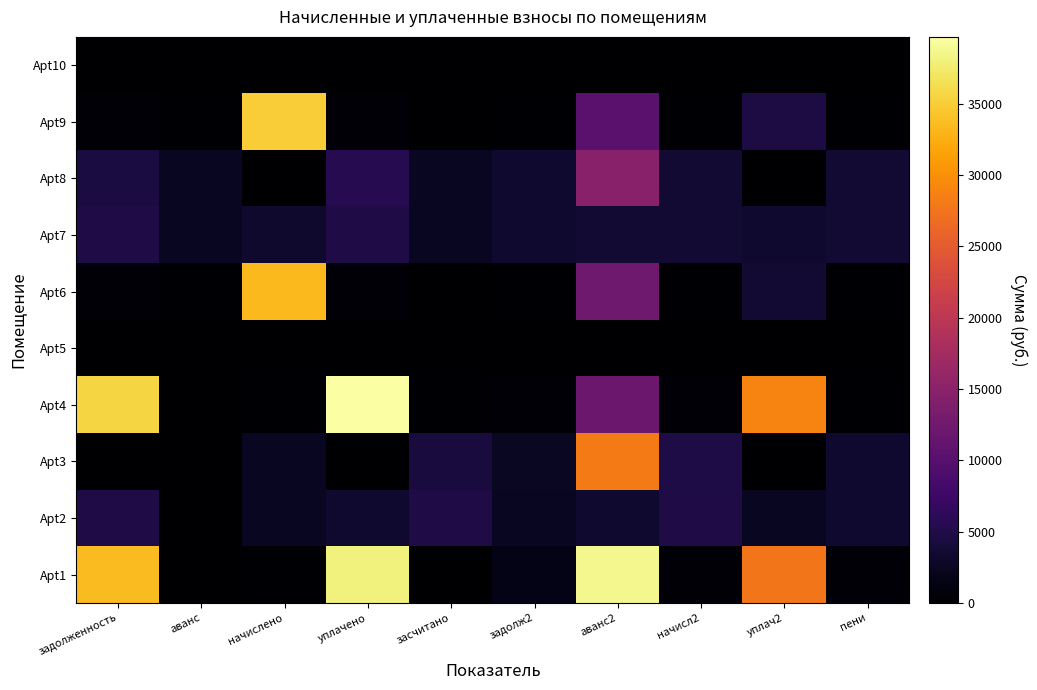

At which category does the chart reach its peak across all series?

уплачено